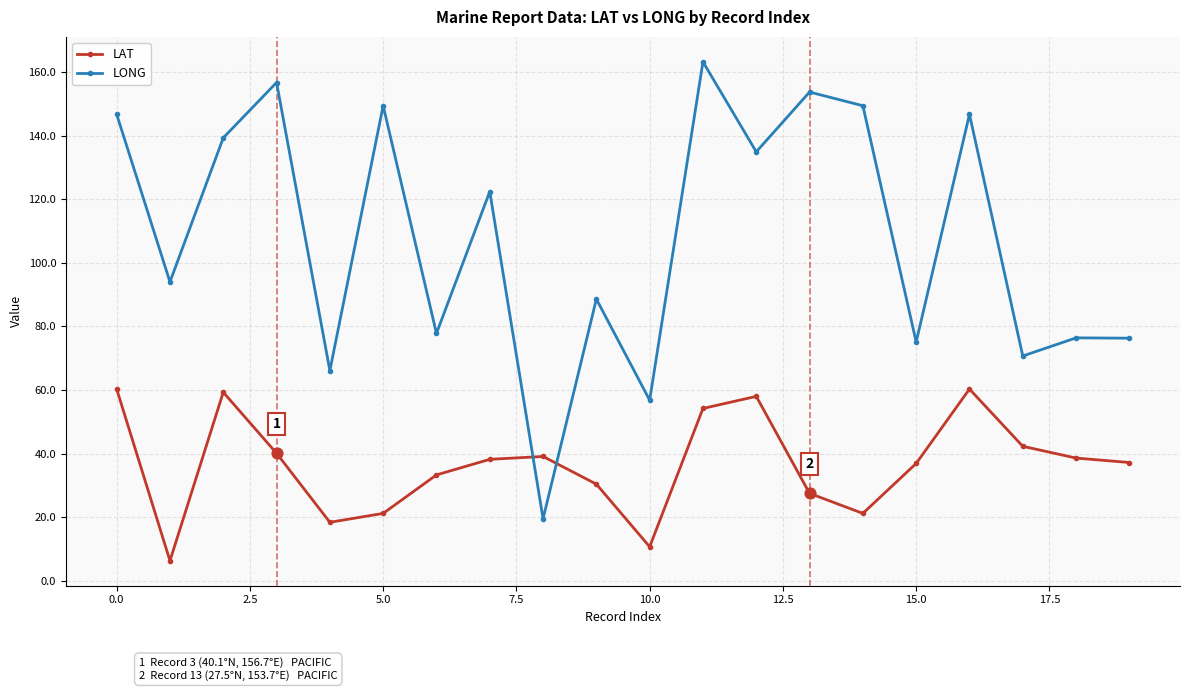

At how many categories does at least one series exceed 45?

19